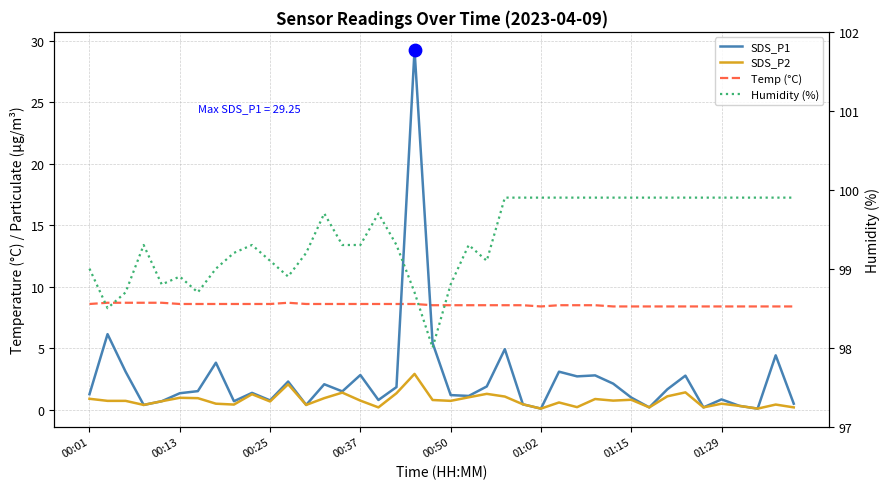

Is the value of Humidity (%) at 00:37 greater than the value of Temp (°C) at 28?

Yes